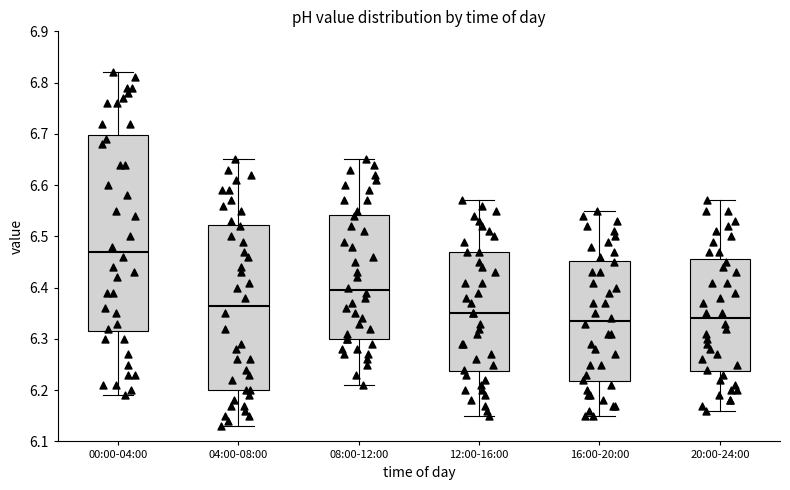

Which box's median line is the highest?

00:00-04:00